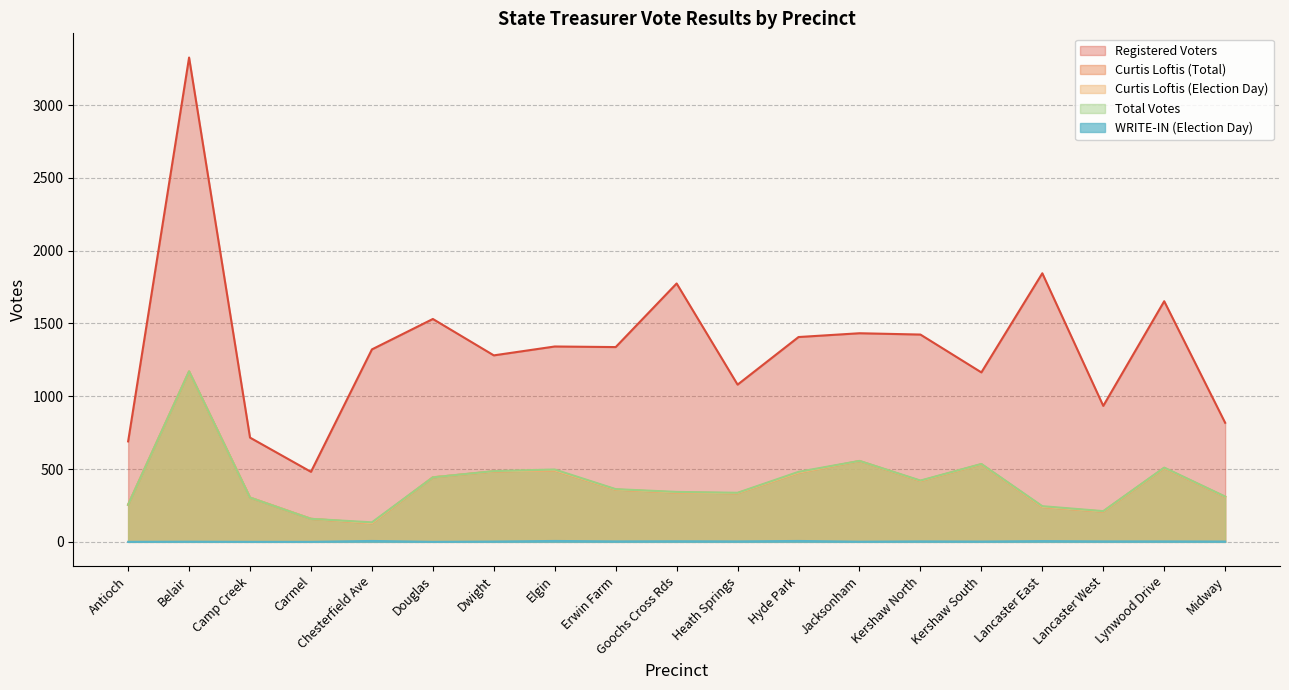

List the series in order of their peak value, lowest first.

WRITE-IN (Election Day), Curtis Loftis (Election Day), Curtis Loftis (Total), Total Votes, Registered Voters